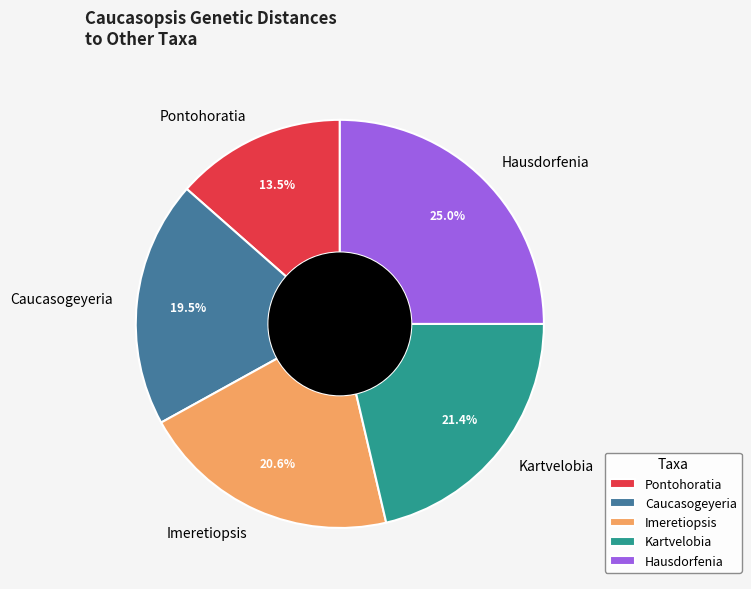

To the nearest percent, what portion does Kartvelobia represent?

21%